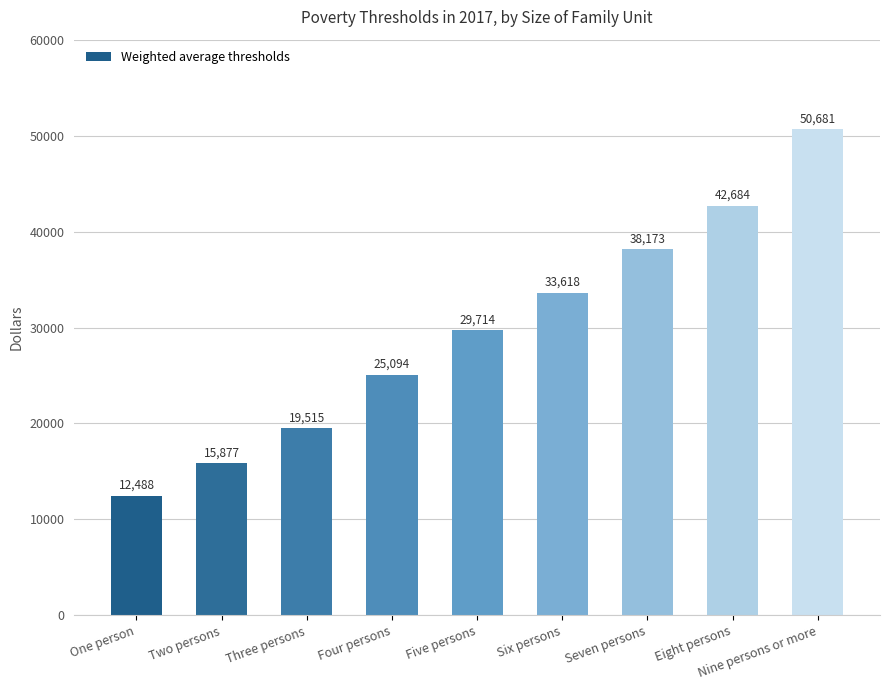

True or false: the data shows 33618 at Six persons.

True